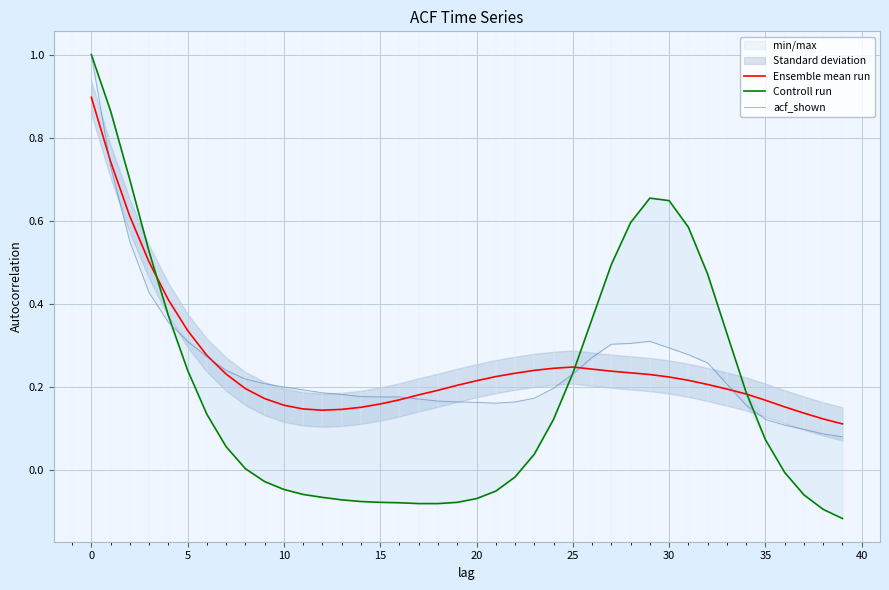

Which series has the largest total across all categories?

Ensemble mean run